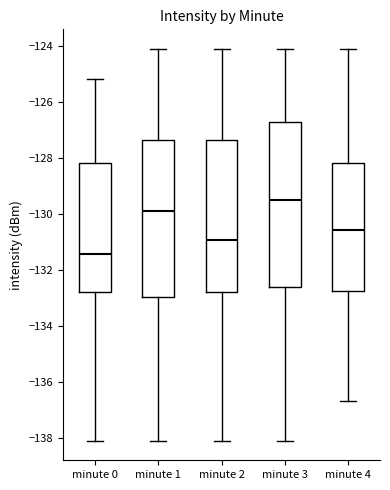

Reading left to right, read every box against the y-axis: the position of its median line, the range the box covers, and the ends of its whiskers. The values are not printed on the chart, so give them approximately, as read against the axis.

minute 0: median -131.4, box -132.8 to -128.2, whiskers -138.0 to -125.2
minute 1: median -129.8, box -133.0 to -127.4, whiskers -138.0 to -124.2
minute 2: median -131.0, box -132.8 to -127.4, whiskers -138.0 to -124.2
minute 3: median -129.4, box -132.6 to -126.8, whiskers -138.0 to -124.2
minute 4: median -130.6, box -132.8 to -128.2, whiskers -136.6 to -124.2